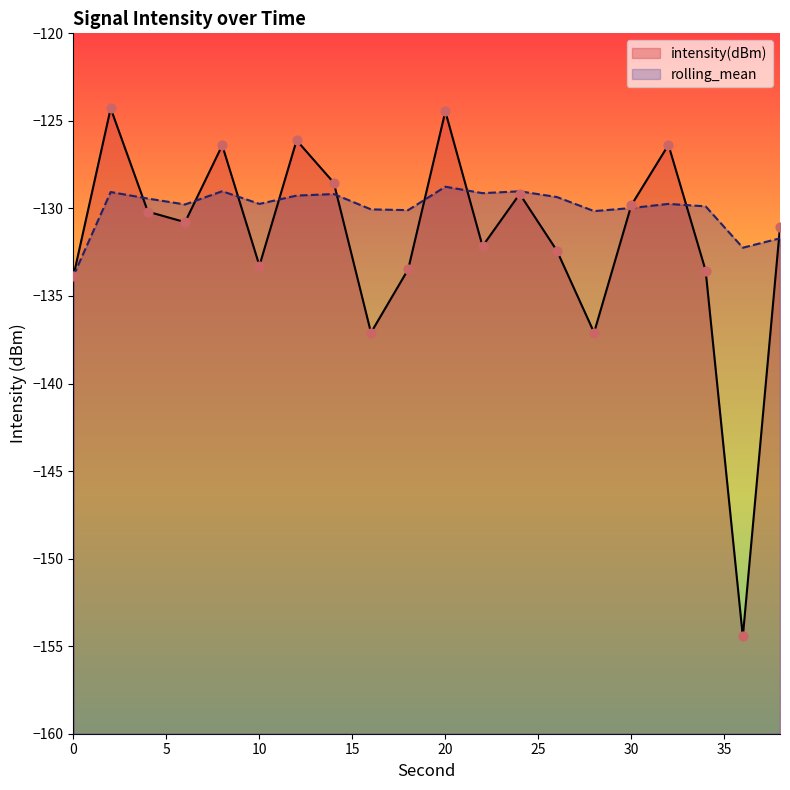

At which category is the sum across all series the highest?

20